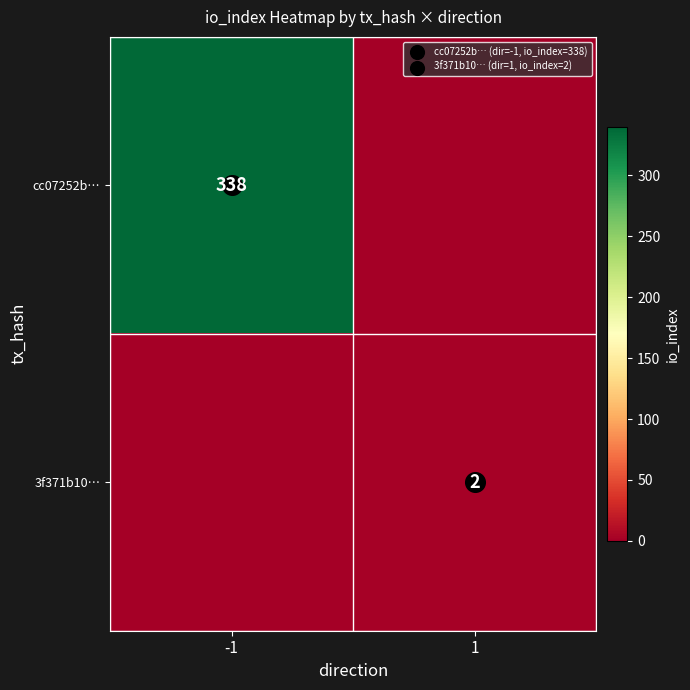

Count the 3f371b10… values in the range 0 to 2.

2